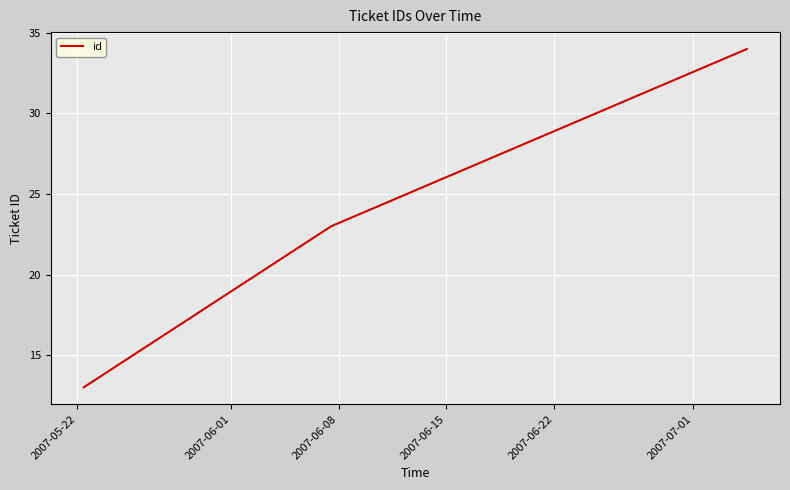

How many values are between 13 and 34?

3